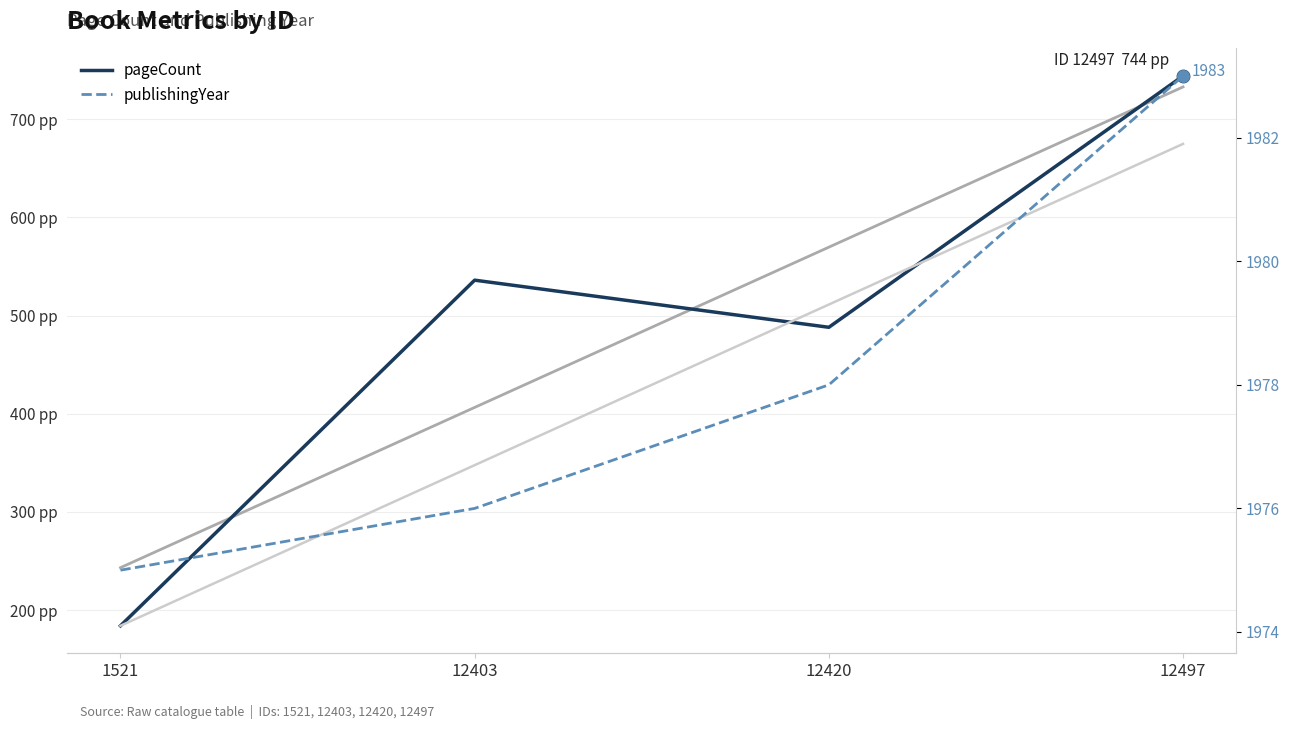

Which series has the largest Y range (max minus min)?

pageCount